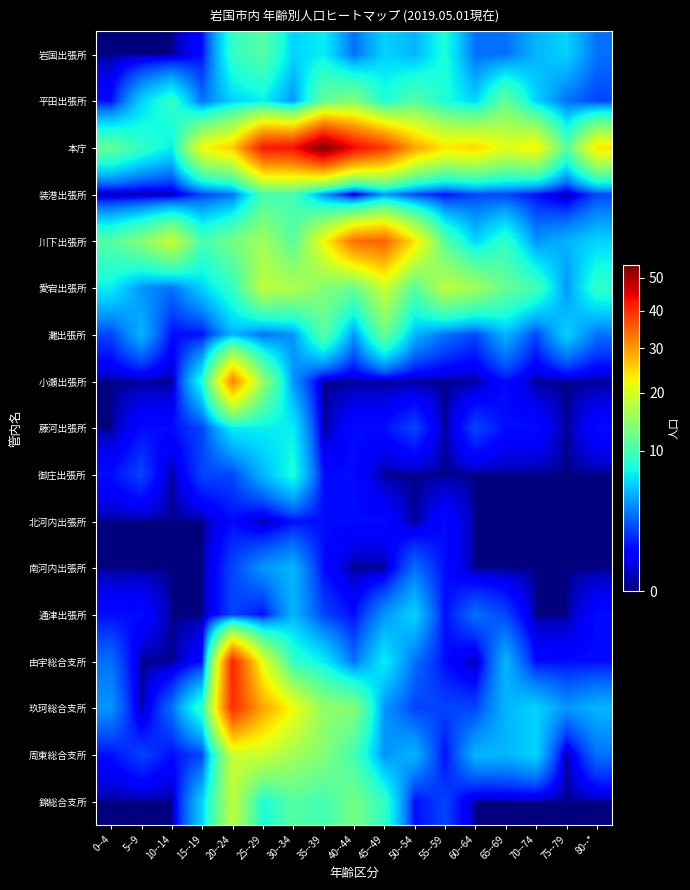

Reading left to right, extract all data points from this chart.

岩国出張所: 0--4=0	5--9=0	10--14=0	15--19=1	20--24=9	25--29=11	30--34=6	35--39=7	40--44=3	45--49=6	50--54=5	55--59=8	60--64=3	65--69=3	70--74=5	75--79=6	80--*=3
平田出張所: 0--4=1	5--9=6	10--14=9	15--19=3	20--24=6	25--29=7	30--34=4	35--39=12	40--44=14	45--49=8	50--54=11	55--59=8	60--64=6	65--69=12	70--74=6	75--79=3	80--*=2
本庁: 0--4=12	5--9=9	10--14=7	15--19=22	20--24=26	25--29=42	30--34=43	35--39=54	40--44=44	45--49=39	50--54=29	55--59=24	60--64=25	65--69=21	70--74=23	75--79=11	80--*=24
装港出張所: 0--4=0	5--9=0	10--14=0	15--19=2	20--24=3	25--29=10	30--34=10	35--39=4	40--44=0	45--49=4	50--54=2	55--59=1	60--64=2	65--69=2	70--74=1	75--79=0	80--*=2
川下出張所: 0--4=11	5--9=14	10--14=19	15--19=10	20--24=13	25--29=16	30--34=11	35--39=22	40--44=34	45--49=35	50--54=24	55--59=11	60--64=6	65--69=9	70--74=4	75--79=5	80--*=6
愛宕出張所: 0--4=7	5--9=4	10--14=3	15--19=6	20--24=9	25--29=18	30--34=17	35--39=14	40--44=12	45--49=19	50--54=11	55--59=18	60--64=16	65--69=12	70--74=10	75--79=4	80--*=9
灘出張所: 0--4=2	5--9=5	10--14=1	15--19=1	20--24=5	25--29=3	30--34=4	35--39=11	40--44=4	45--49=12	50--54=5	55--59=3	60--64=2	65--69=5	70--74=2	75--79=6	80--*=3
小瀬出張所: 0--4=0	5--9=0	10--14=0	15--19=8	20--24=32	25--29=15	30--34=4	35--39=0	40--44=0	45--49=0	50--54=0	55--59=0	60--64=0	65--69=1	70--74=0	75--79=0	80--*=0
藤河出張所: 0--4=0	5--9=1	10--14=1	15--19=2	20--24=7	25--29=7	30--34=7	35--39=0	40--44=1	45--49=1	50--54=2	55--59=0	60--64=2	65--69=1	70--74=1	75--79=0	80--*=1
御庄出張所: 0--4=1	5--9=2	10--14=0	15--19=2	20--24=2	25--29=5	30--34=8	35--39=1	40--44=1	45--49=0	50--54=0	55--59=0	60--64=0	65--69=0	70--74=0	75--79=0	80--*=0
北河内出張所: 0--4=0	5--9=0	10--14=0	15--19=0	20--24=1	25--29=0	30--34=1	35--39=1	40--44=1	45--49=1	50--54=0	55--59=1	60--64=0	65--69=0	70--74=0	75--79=0	80--*=0
南河内出張所: 0--4=0	5--9=0	10--14=0	15--19=0	20--24=2	25--29=4	30--34=5	35--39=1	40--44=0	45--49=0	50--54=3	55--59=1	60--64=0	65--69=0	70--74=0	75--79=0	80--*=0
通津出張所: 0--4=1	5--9=1	10--14=0	15--19=0	20--24=2	25--29=1	30--34=5	35--39=2	40--44=1	45--49=4	50--54=6	55--59=1	60--64=3	65--69=2	70--74=0	75--79=0	80--*=1
由宇総合支所: 0--4=3	5--9=0	10--14=0	15--19=1	20--24=41	25--29=21	30--34=9	35--39=7	40--44=3	45--49=7	50--54=3	55--59=1	60--64=0	65--69=5	70--74=1	75--79=1	80--*=1
玖珂総合支所: 0--4=4	5--9=0	10--14=3	15--19=9	20--24=40	25--29=29	30--34=22	35--39=15	40--44=14	45--49=4	50--54=2	55--59=2	60--64=2	65--69=5	70--74=6	75--79=4	80--*=5
周東総合支所: 0--4=1	5--9=2	10--14=1	15--19=2	20--24=19	25--29=19	30--34=16	35--39=14	40--44=10	45--49=4	50--54=5	55--59=1	60--64=5	65--69=5	70--74=6	75--79=0	80--*=3
錦総合支所: 0--4=0	5--9=0	10--14=0	15--19=6	20--24=18	25--29=8	30--34=11	35--39=10	40--44=13	45--49=9	50--54=1	55--59=2	60--64=0	65--69=0	70--74=0	75--79=0	80--*=0